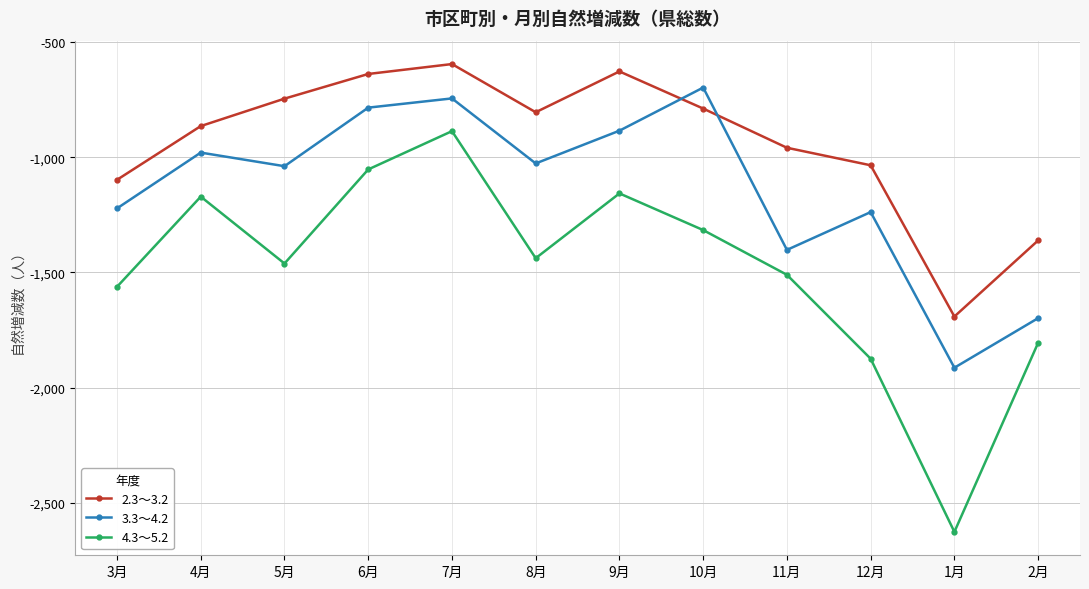

How many distinct data groups are displayed?

3